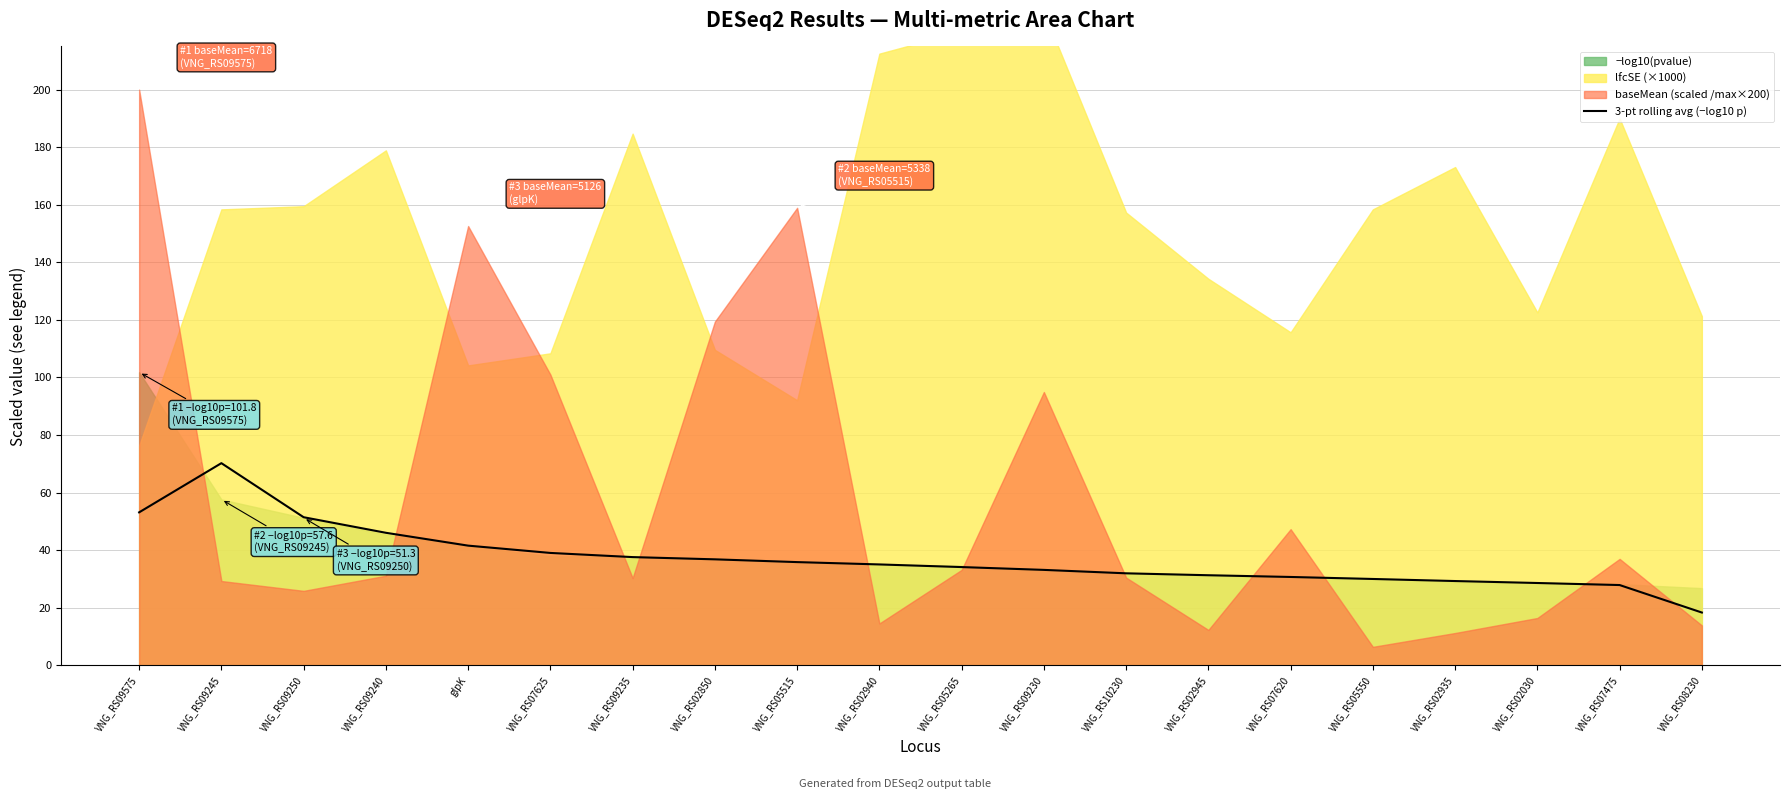

How many lines are shown in the chart?

1